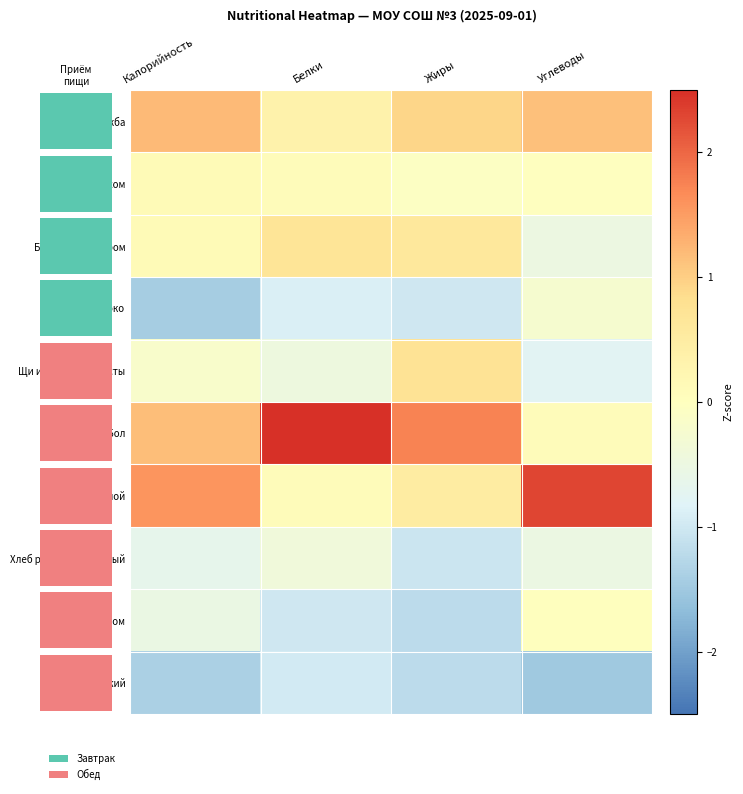

Is it true that Хлеб ржано-пшеничный equals -0.3 at Углеводы?

False